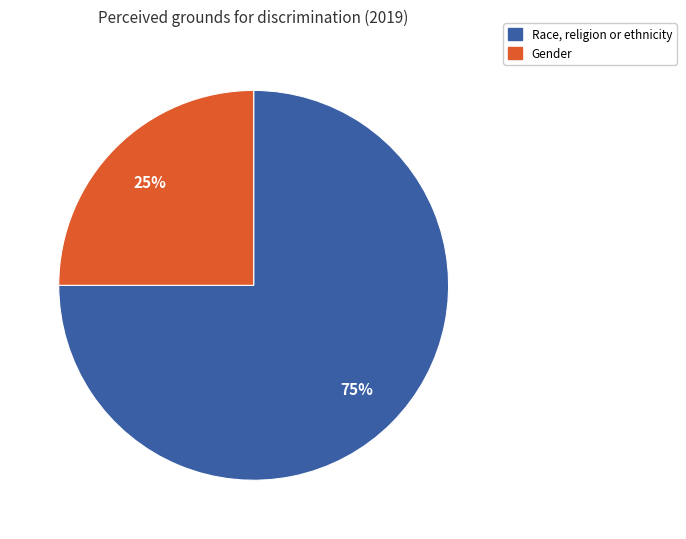

Does any single category account for the majority?

Yes